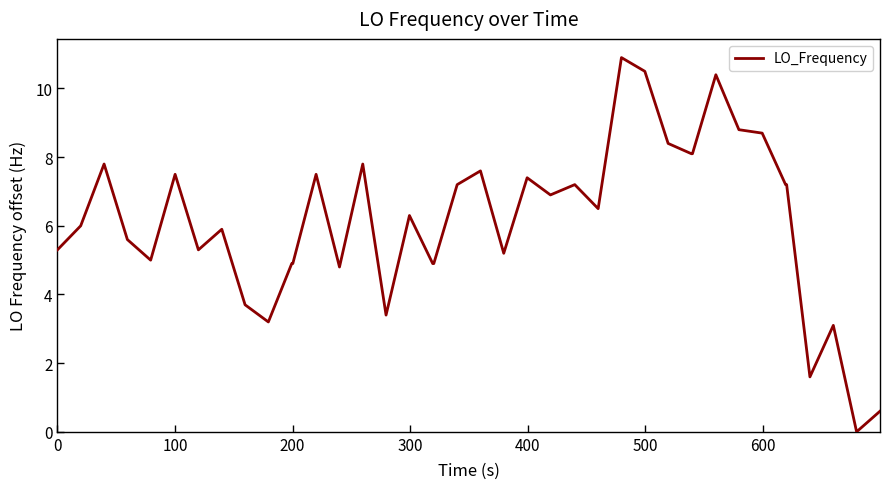

What is the greatest value displayed?

10.9